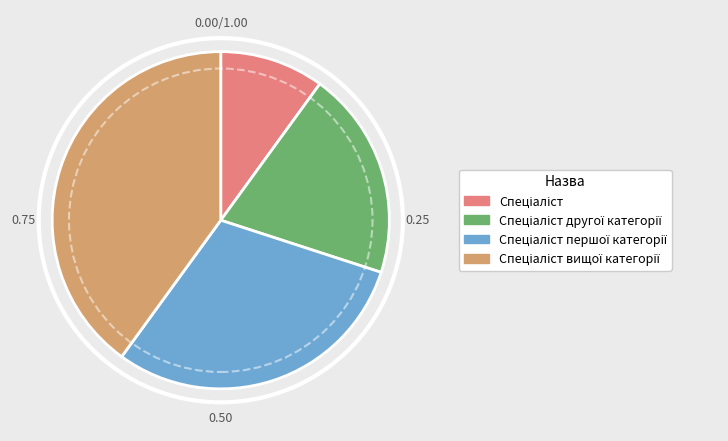

Is there any slice that represents more than half of the pie?

No